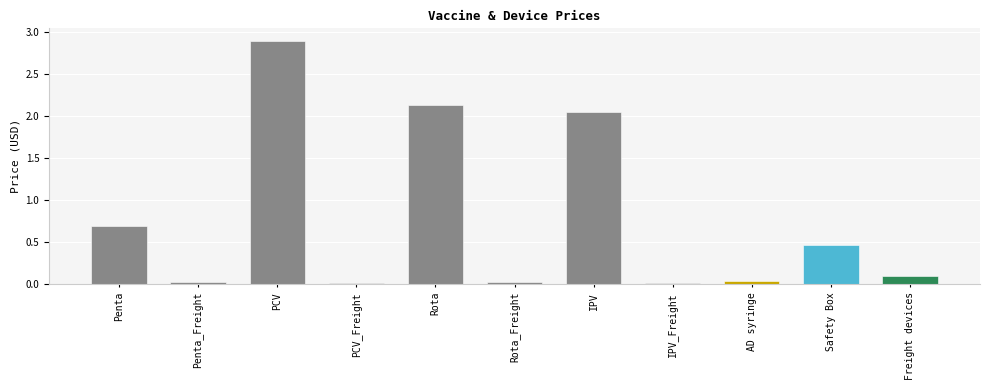

Reading right to left, what are all the values shown in this chart?

0.1	0.5	0.0	0.0	2.0	0.0	2.1	0.0	2.9	0.0	0.7